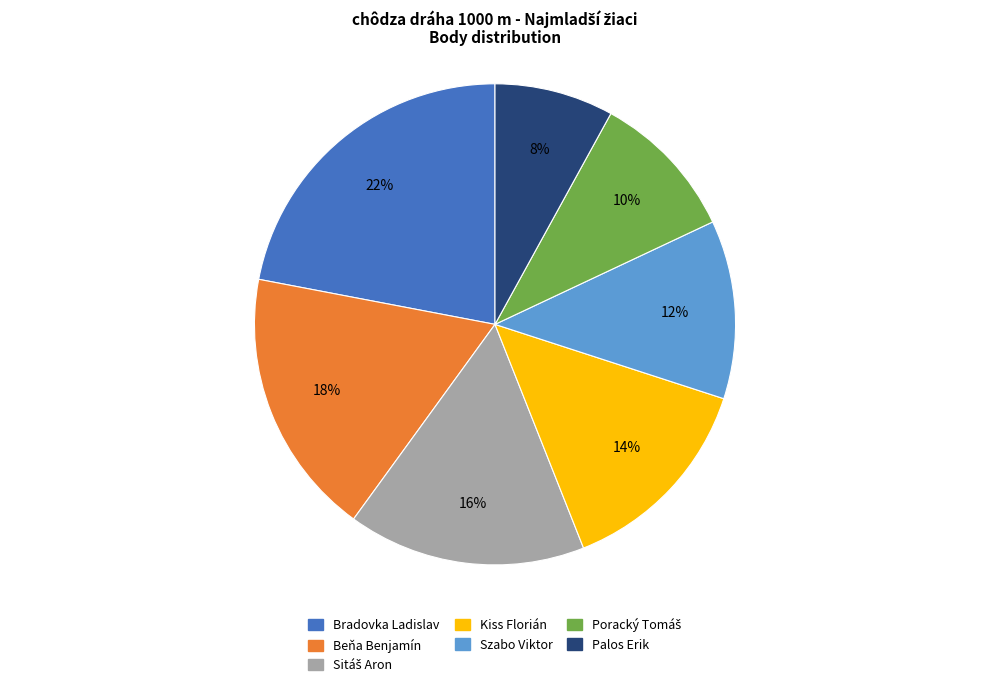

Do Palos Erik and Kiss Florián together represent more than half of the pie?

No